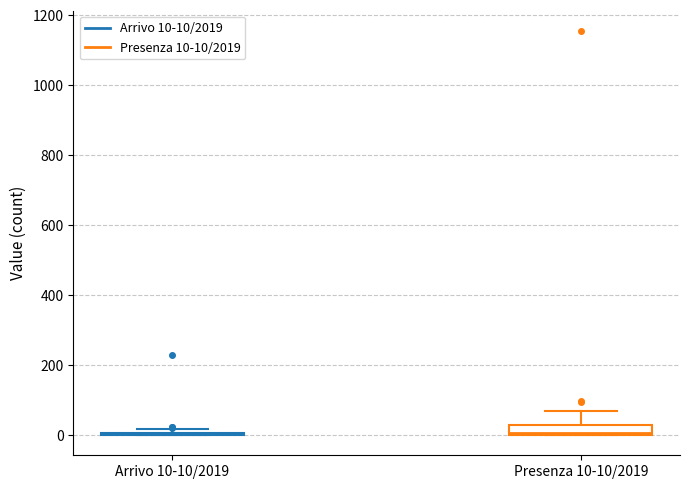

Which box is the tallest, from its lower edge to its upper edge?

Presenza 10-10/2019